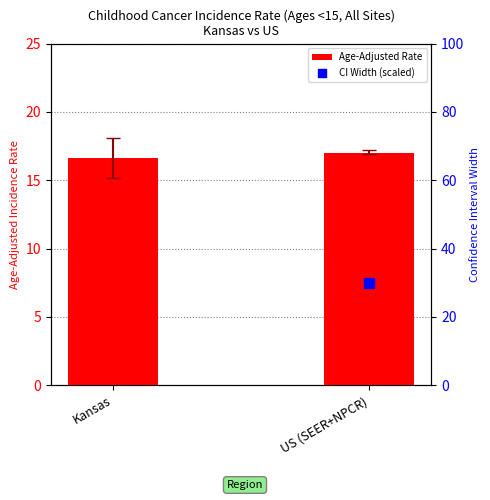

Which series has the largest Y range (max minus min)?

CI Width (scaled)